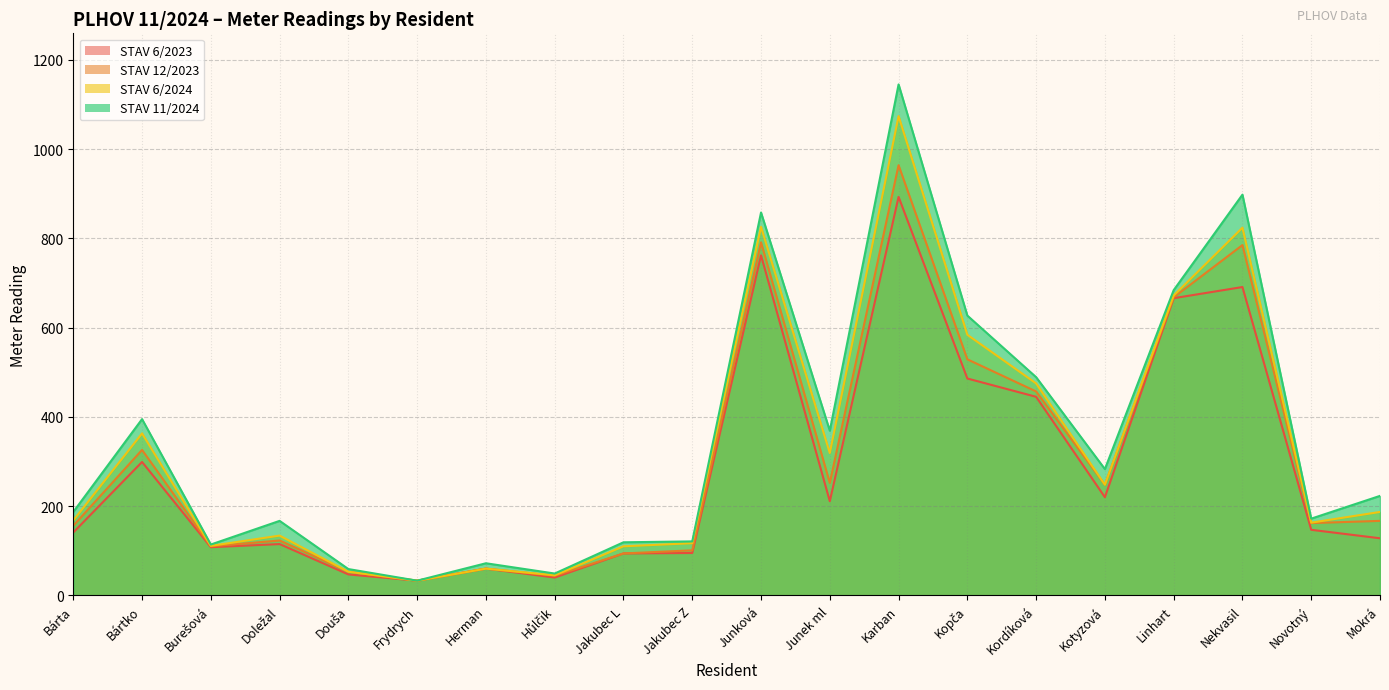

What is the value of the STAV 6/2024 point at the 11th from the left?

826